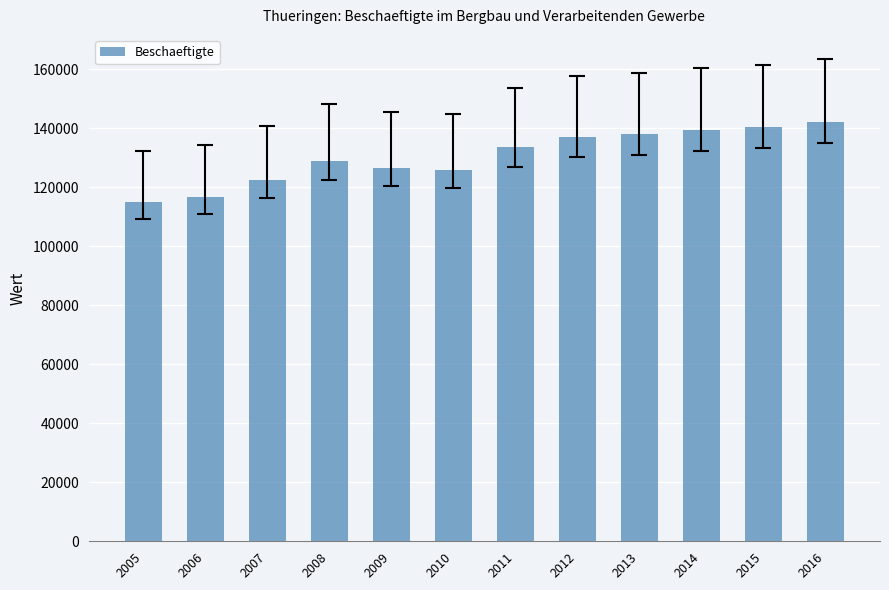

Between 2016 and 2008, which is larger?

2016